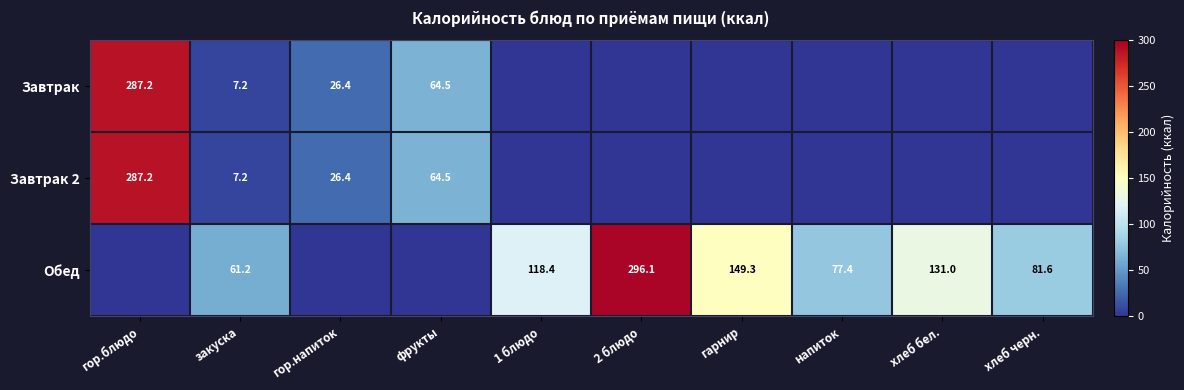

The value of Завтрак 2 at гор.блюдо is 474.2. True or false?

False